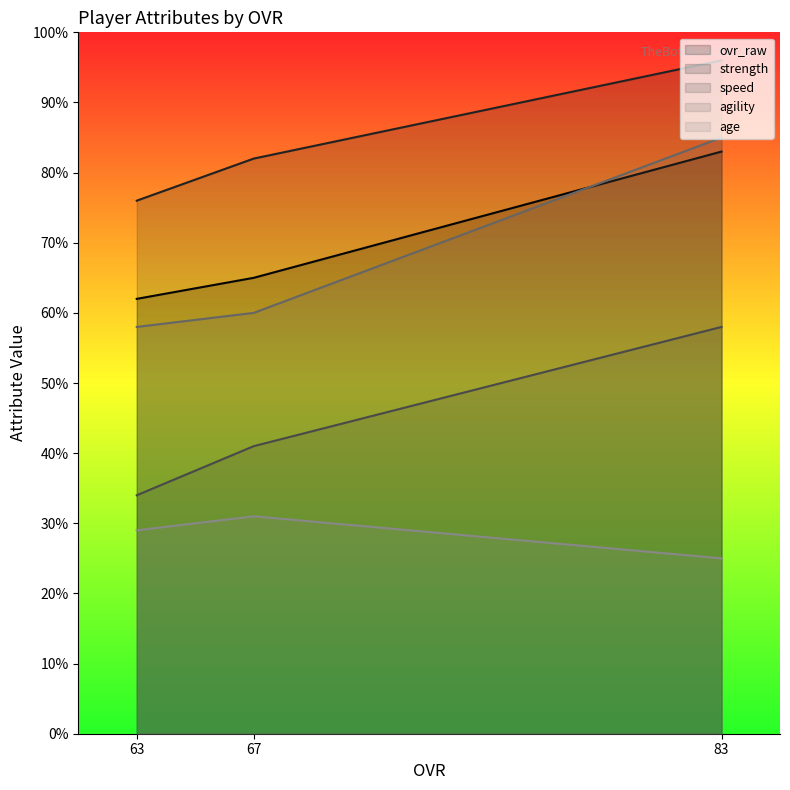

Reading right to left, transcribe all the data shown in this chart.

ovr_raw: 63=62	67=65	83=83
strength: 63=76	67=82	83=96
speed: 63=34	67=41	83=58
agility: 63=58	67=60	83=85
age: 63=29	67=31	83=25